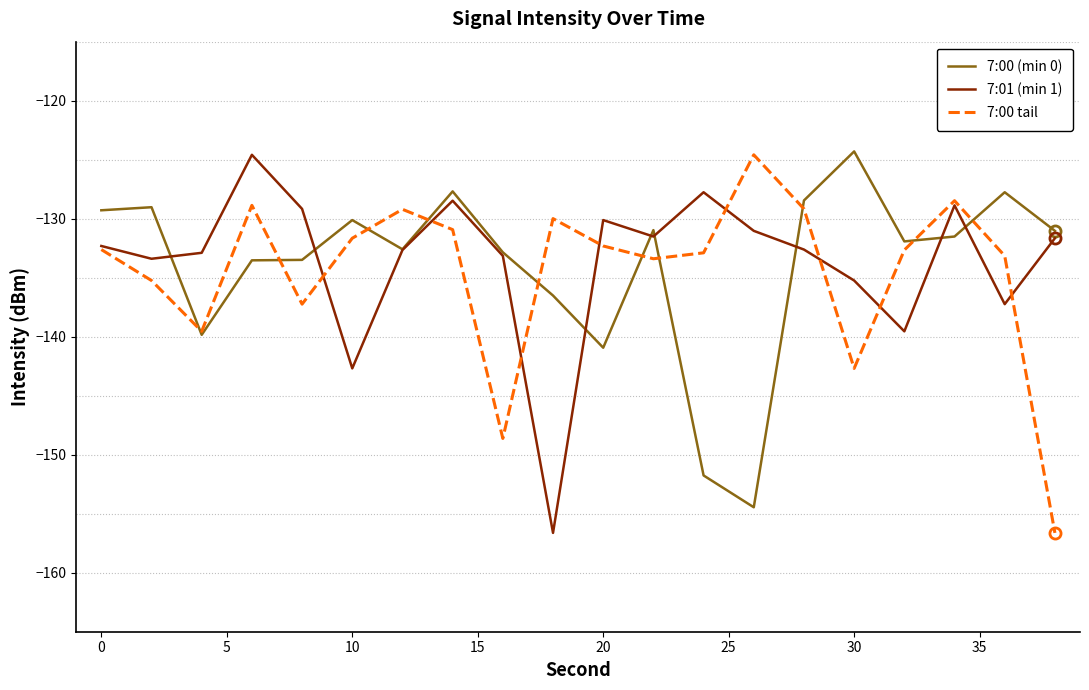

What is the greatest value displayed?

-124.3